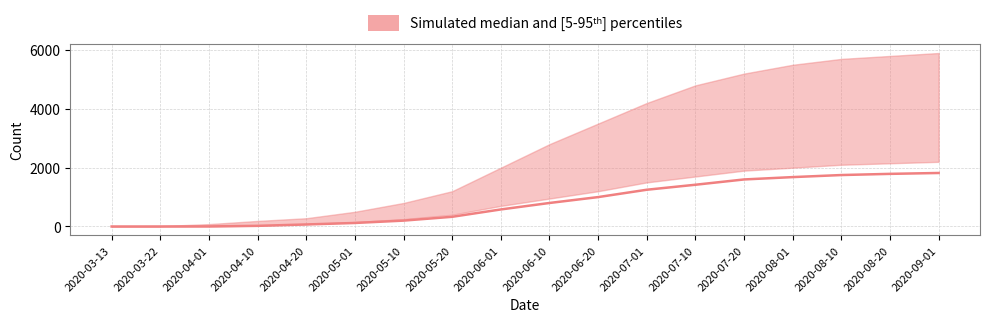

How many data points are less than 800?

9